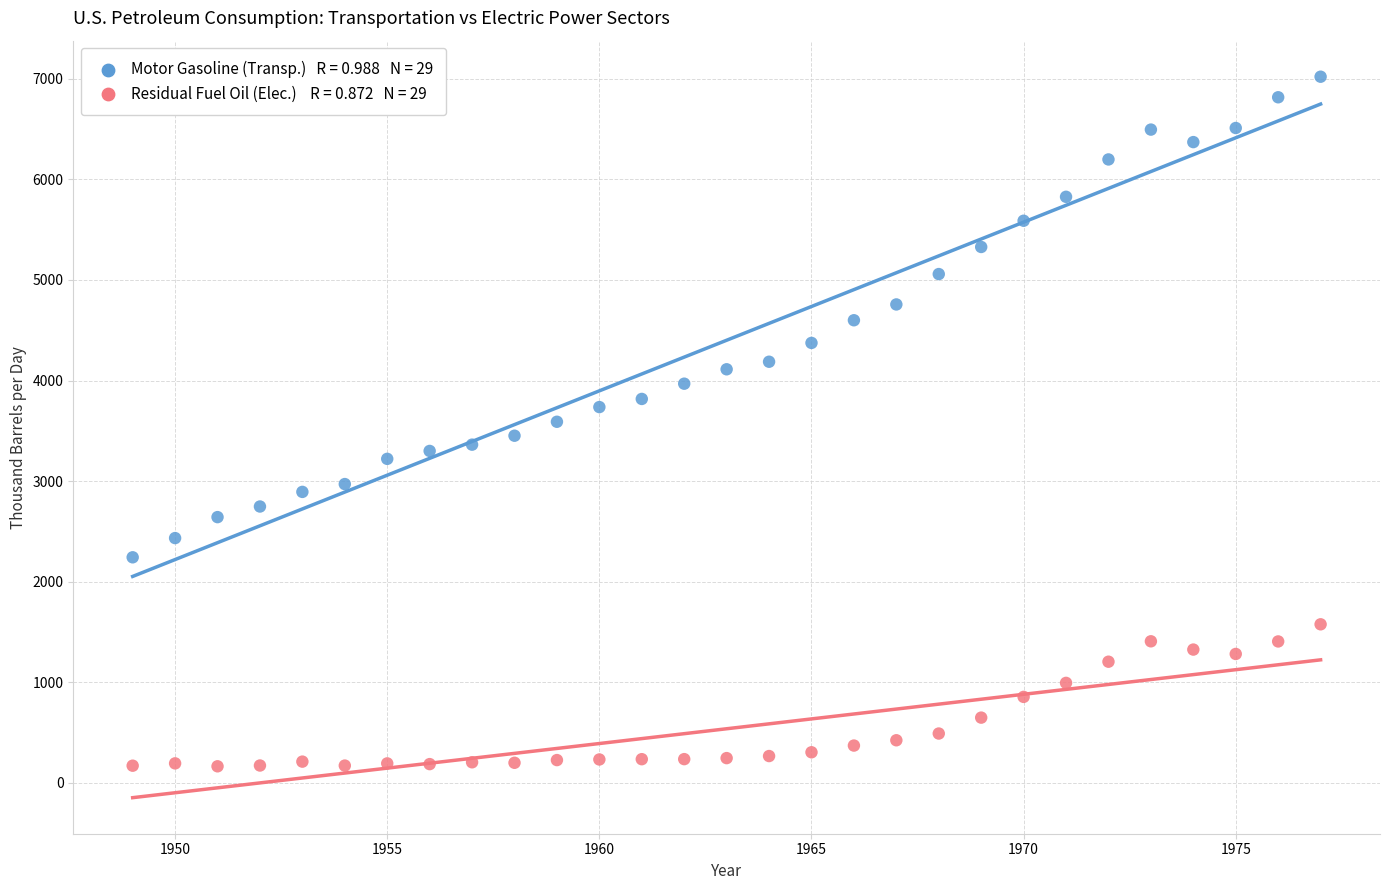

Across all data points, what is the range of Y values (max minus min)?

6859.4